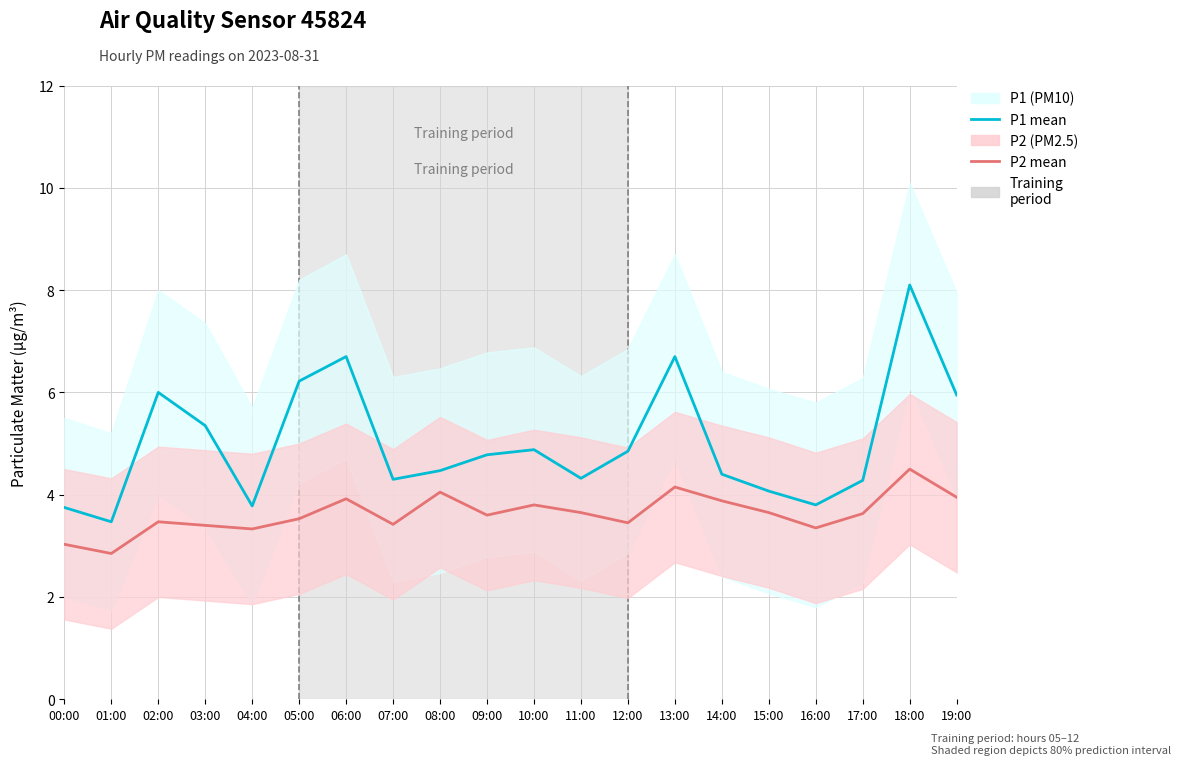

Reading right to left, what are all the values shown in this chart?

P1 (PM10): 19:00=6.0	18:00=8.1	17:00=4.3	16:00=3.8	15:00=4.1	14:00=4.4	13:00=6.7	12:00=4.8	11:00=4.3	10:00=4.9	09:00=4.8	08:00=4.5	07:00=4.3	06:00=6.7	05:00=6.2	04:00=3.8	03:00=5.3	02:00=6.0	01:00=3.5	00:00=3.8
P2 (PM2.5): 19:00=4.0	18:00=4.5	17:00=3.6	16:00=3.4	15:00=3.6	14:00=3.9	13:00=4.2	12:00=3.5	11:00=3.6	10:00=3.8	09:00=3.6	08:00=4.0	07:00=3.4	06:00=3.9	05:00=3.5	04:00=3.3	03:00=3.4	02:00=3.5	01:00=2.9	00:00=3.0